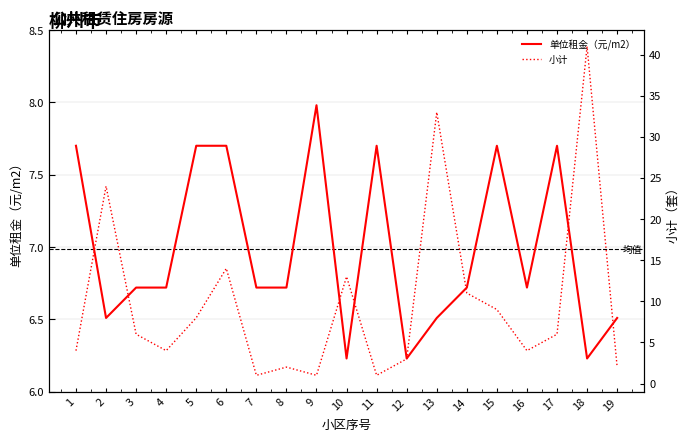

What is the sum of the 单位租金（元/m2） values at 5 and 10?

13.9